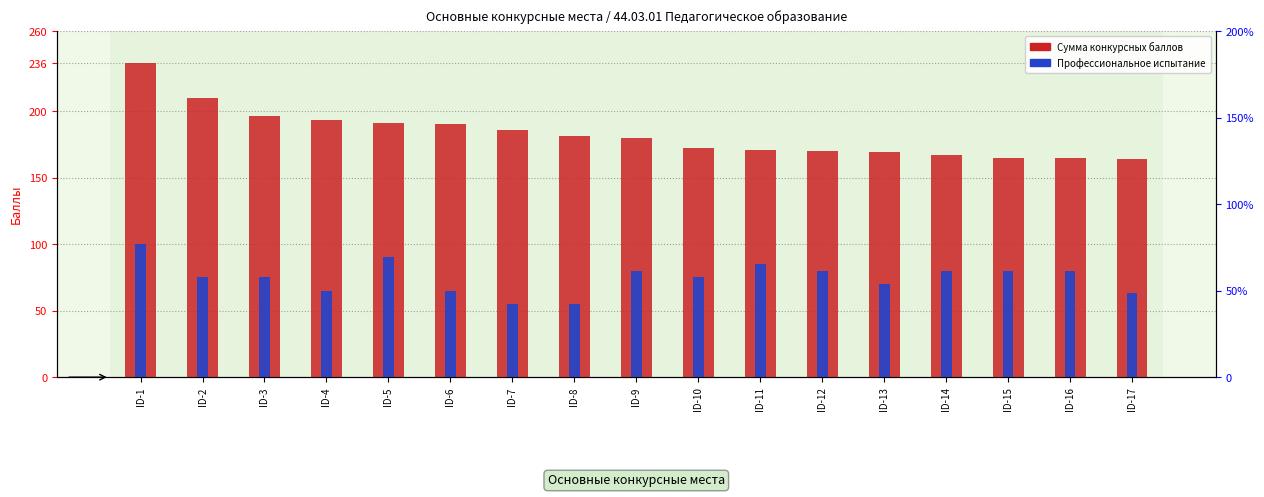

What is the sum of all Сумма конкурсных баллов values?

3106